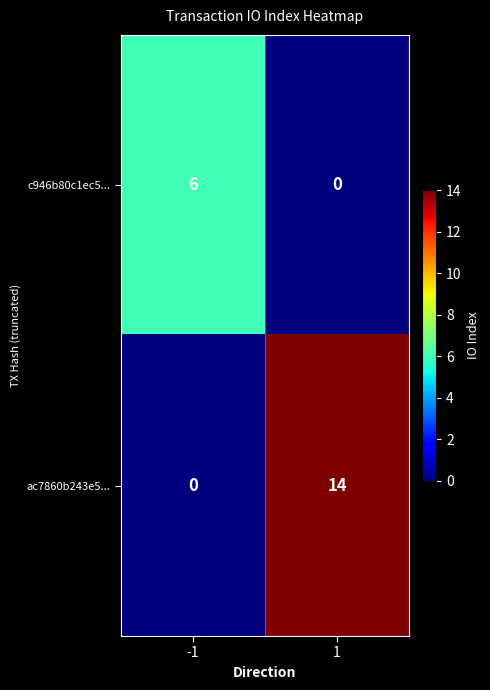

What is the maximum value for ac7860b243e5...?

14